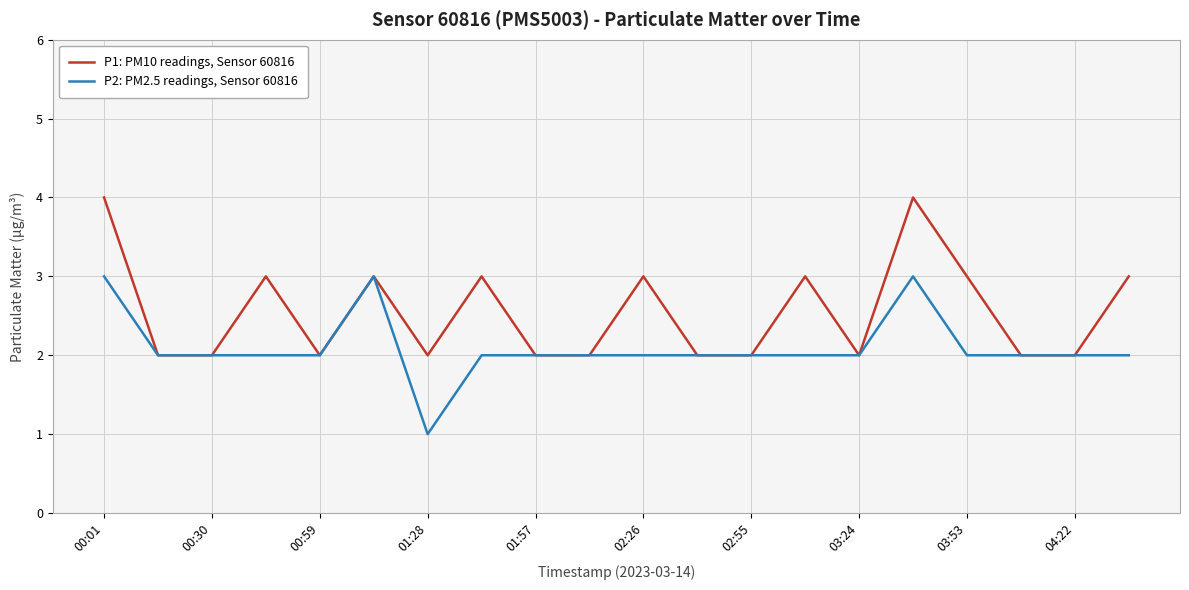

How many categories are shown in the chart?

20